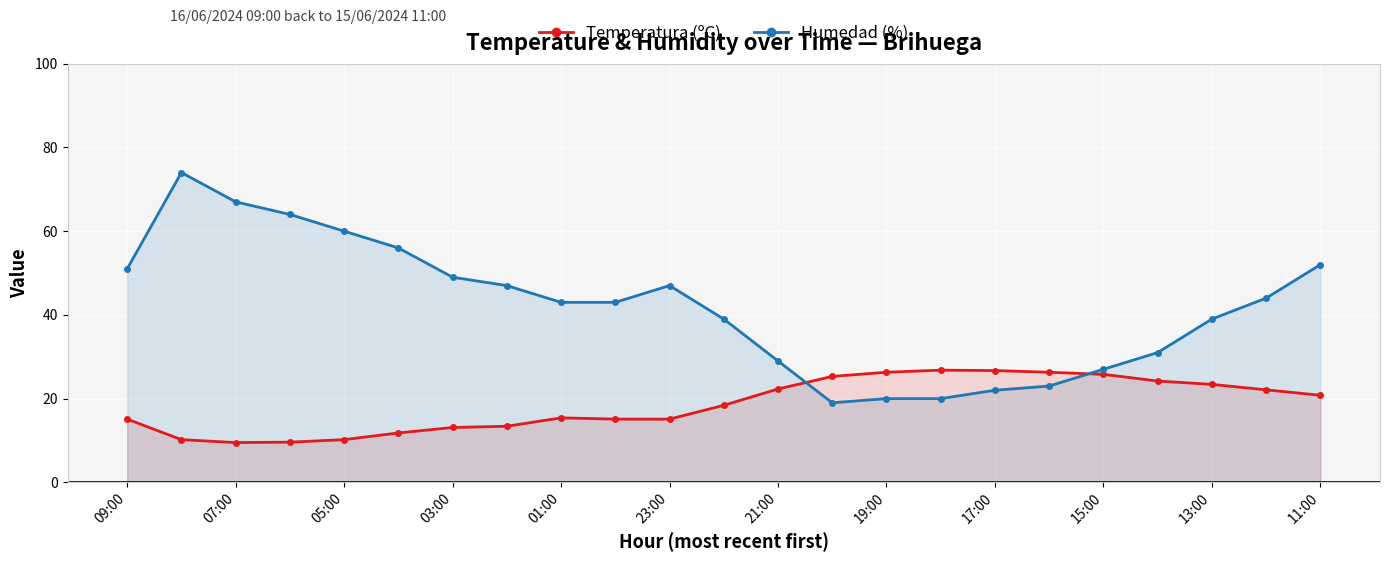

Which series has the largest total across all categories?

Humedad (%)